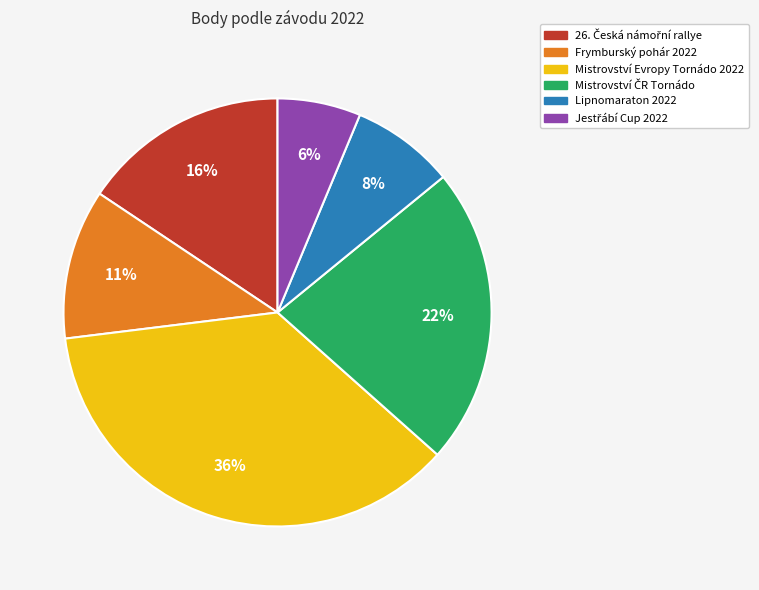

Is Lipnomaraton 2022 the majority of the pie?

No